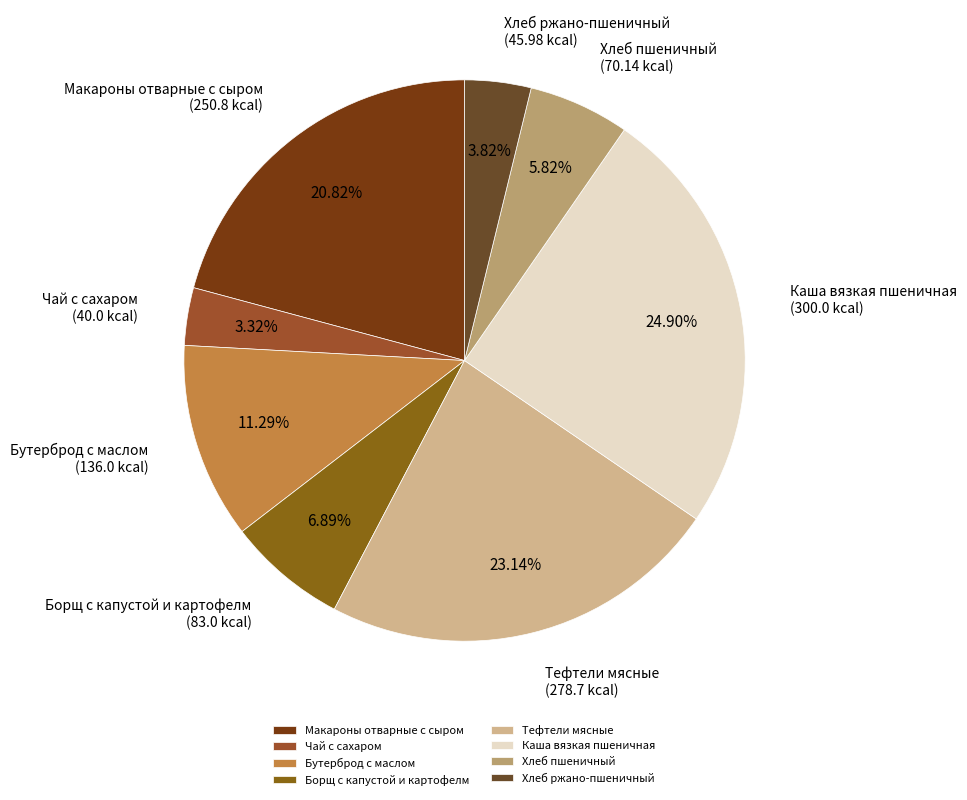

Between Чай с сахаром and Хлеб пшеничный, which is larger?

Хлеб пшеничный